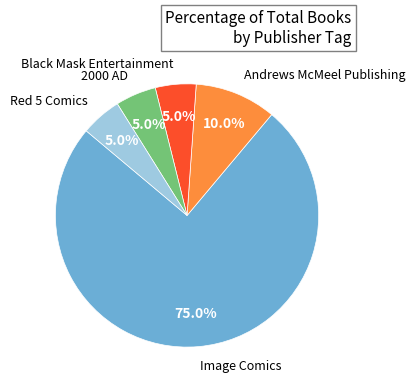

Between Image Comics and Red 5 Comics, which is larger?

Image Comics